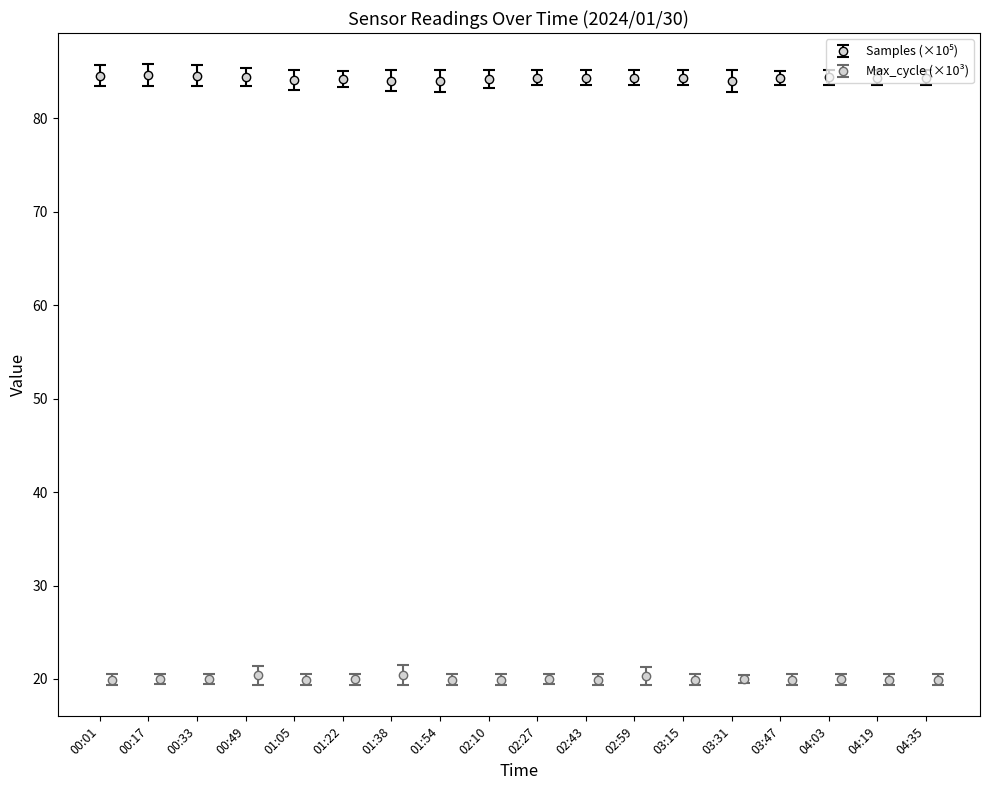

What is the label of the 16th point from the right?

00:33